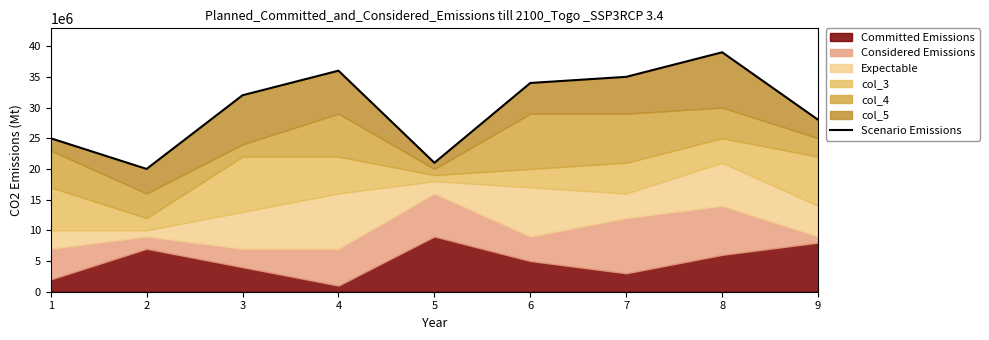

Reading left to right, extract all data points from this chart.

25000000	20000000	32000000	36000000	21000000	34000000	35000000	39000000	28000000